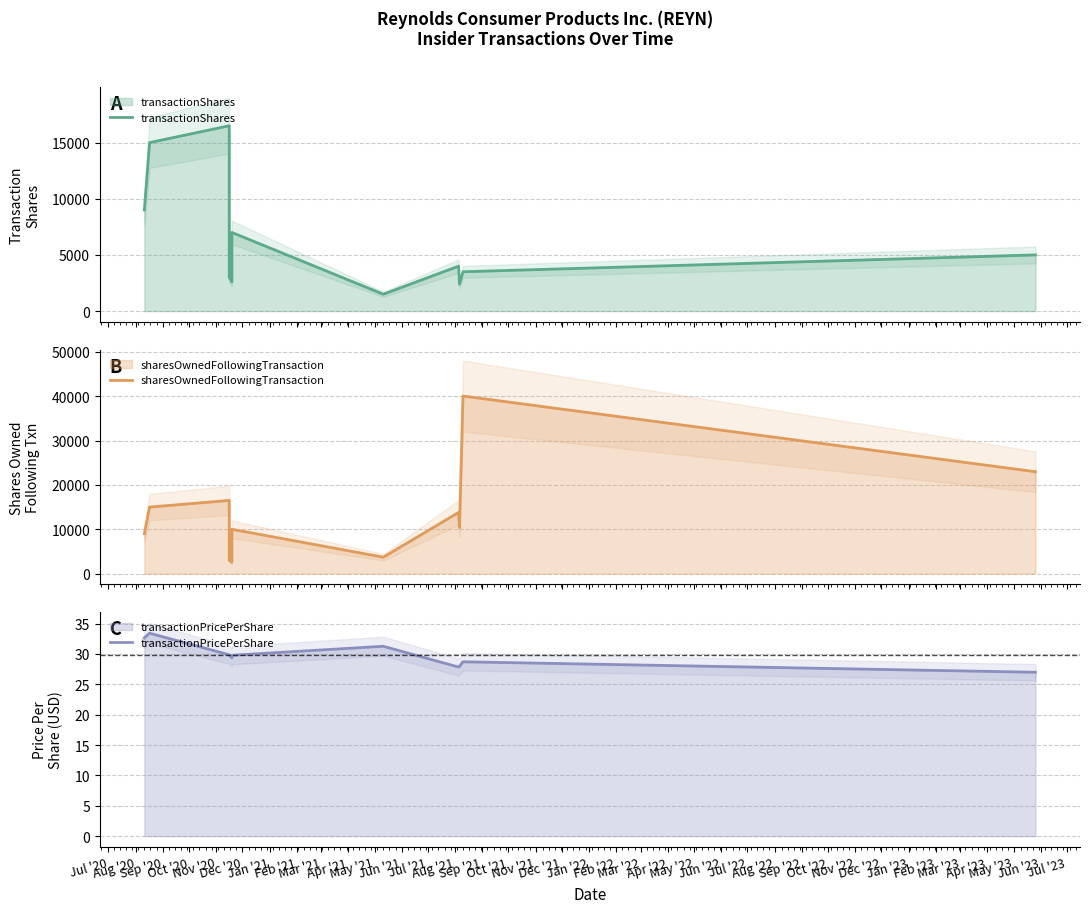

Reading left to right, extract all data points from this chart.

transactionShares: 9000.0	15000.0	16500.0	3000.0	2600.0	7000.0	1500.0	4000.0	2400.0	3500.0	5000.0
sharesOwnedFollowingTransaction: 9000.0	15000.0	16500.0	3000.0	2600.0	10000.0	3701.0	13789.0	10359.0	40041.0	22975.0
transactionPricePerShare: 32.7	33.4	29.9	29.8	29.4	29.8	31.3	27.8	27.9	28.7	27.0